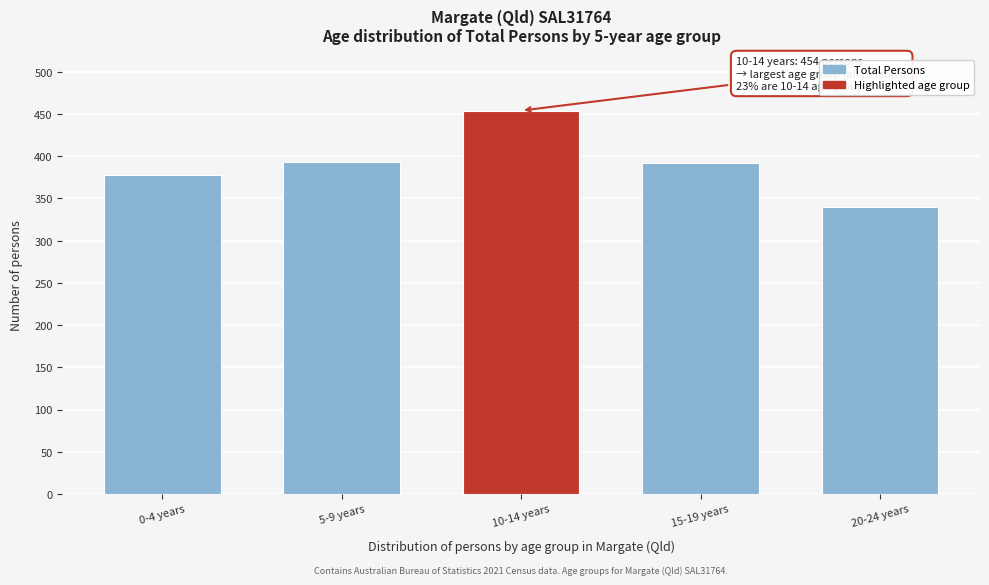

What is the ratio of the value at 10-14 years to the value at 20-24 years?

1.3